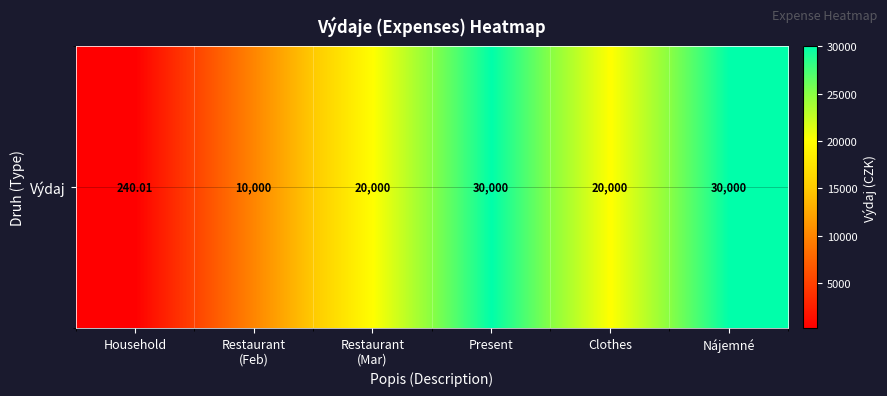

True or false: the data shows 20000.0 at Clothes.

True